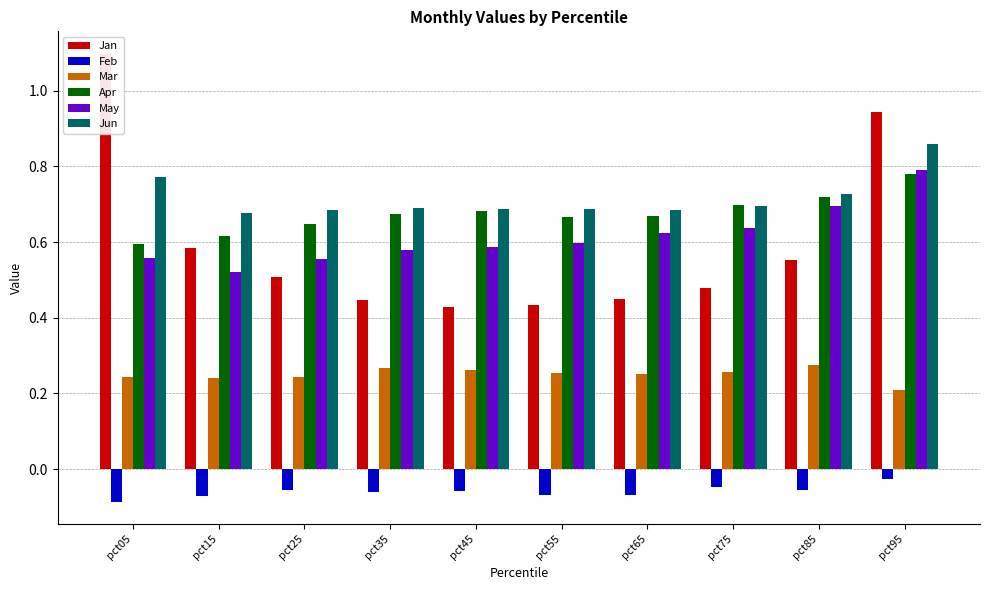

Which category has the highest value across all series?

pct05